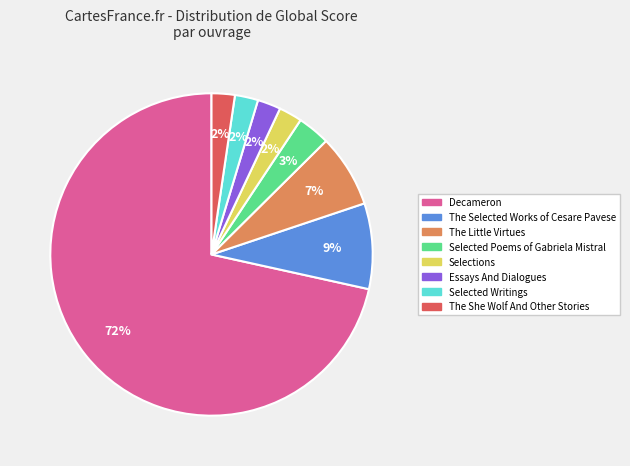

Count the number of slices in the pie.

8